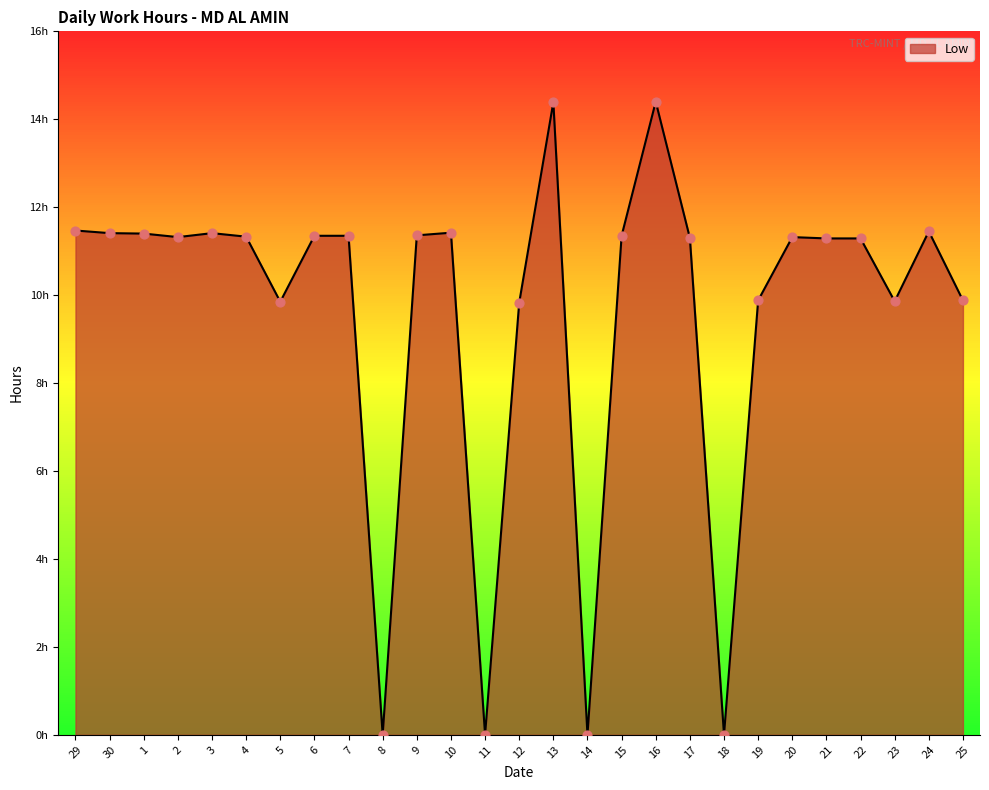

What is the ratio of the value at 21 to the value at 19?

1.1